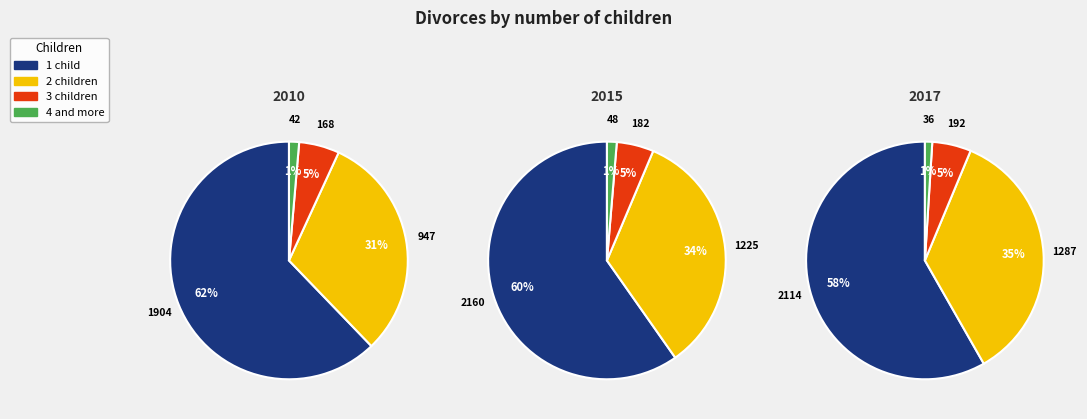

Which has a higher value, 4 and more or 1?

1